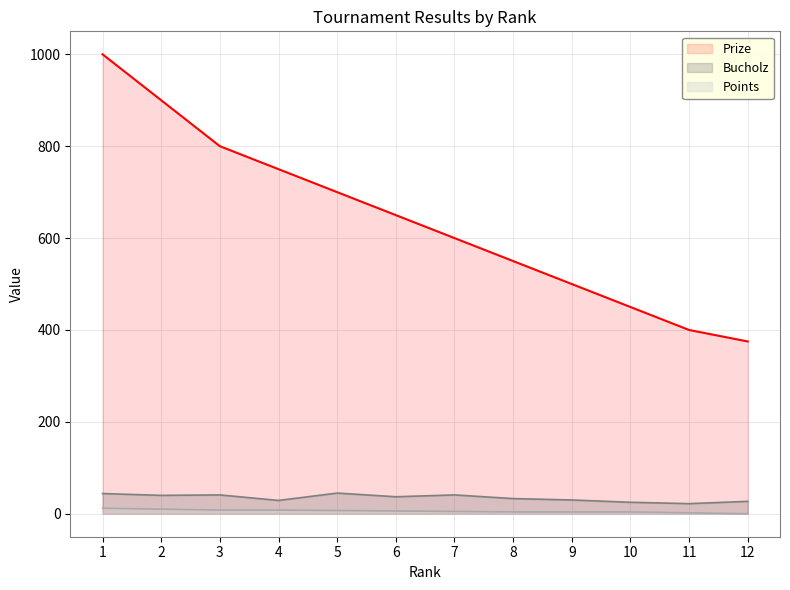

How many interior local valleys does the Bucholz series have?

4